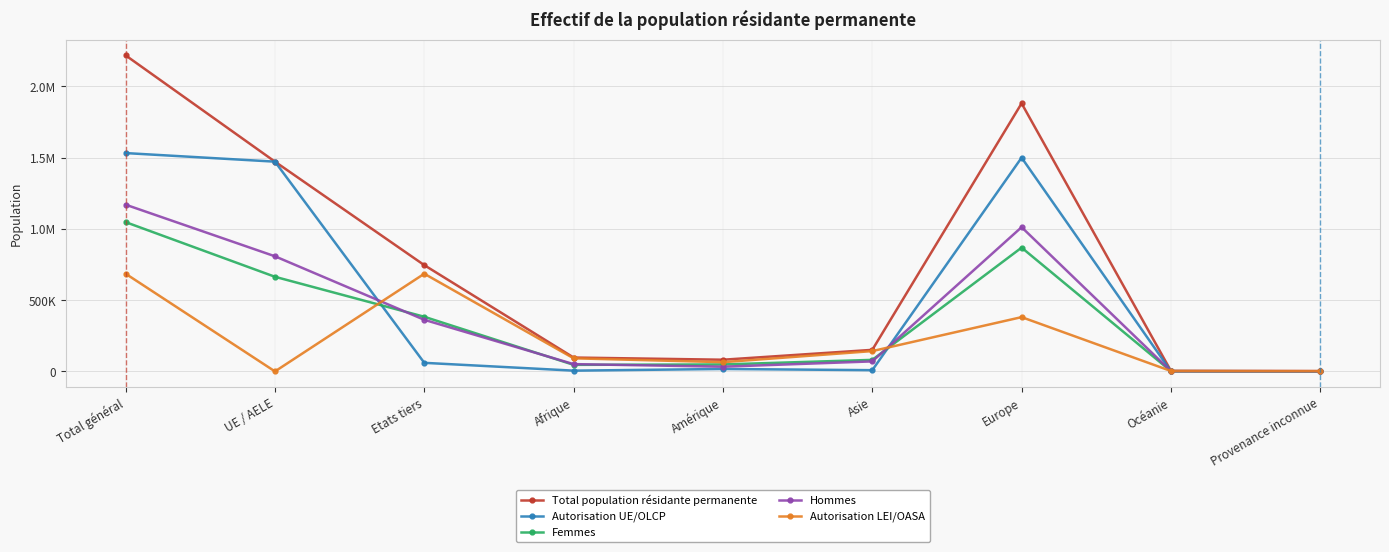

True or false: Femmes and Total population résidante permanente cross at least once.

False